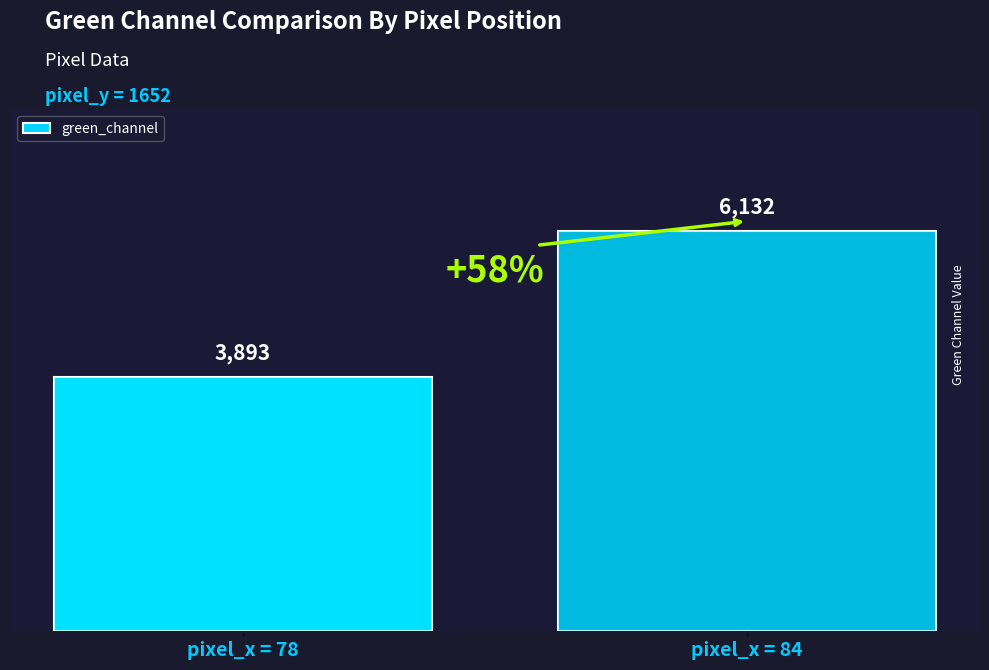

Reading right to left, list all the values displayed in this chart.

6132	3893